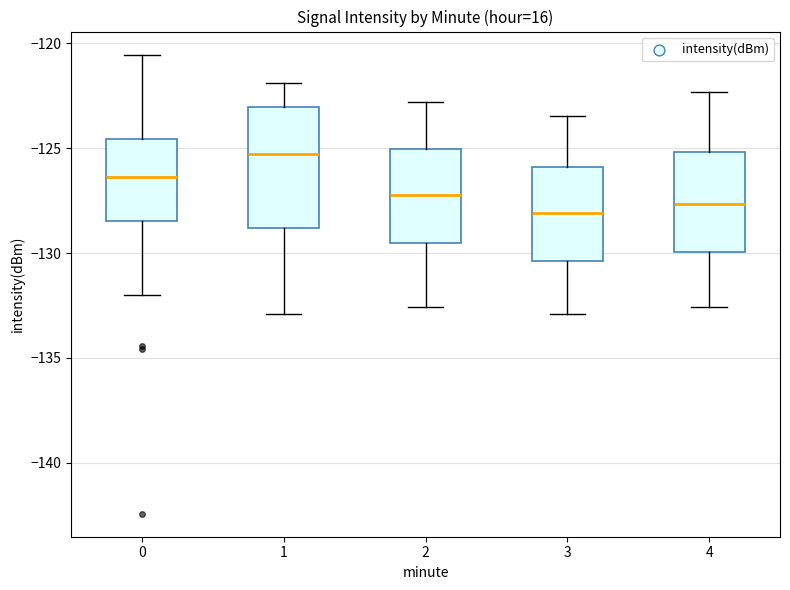

Where is the lower edge of the box at x = 4 on the y-axis? The values are not printed on the chart, so give them approximately, as read against the axis.

-130.0